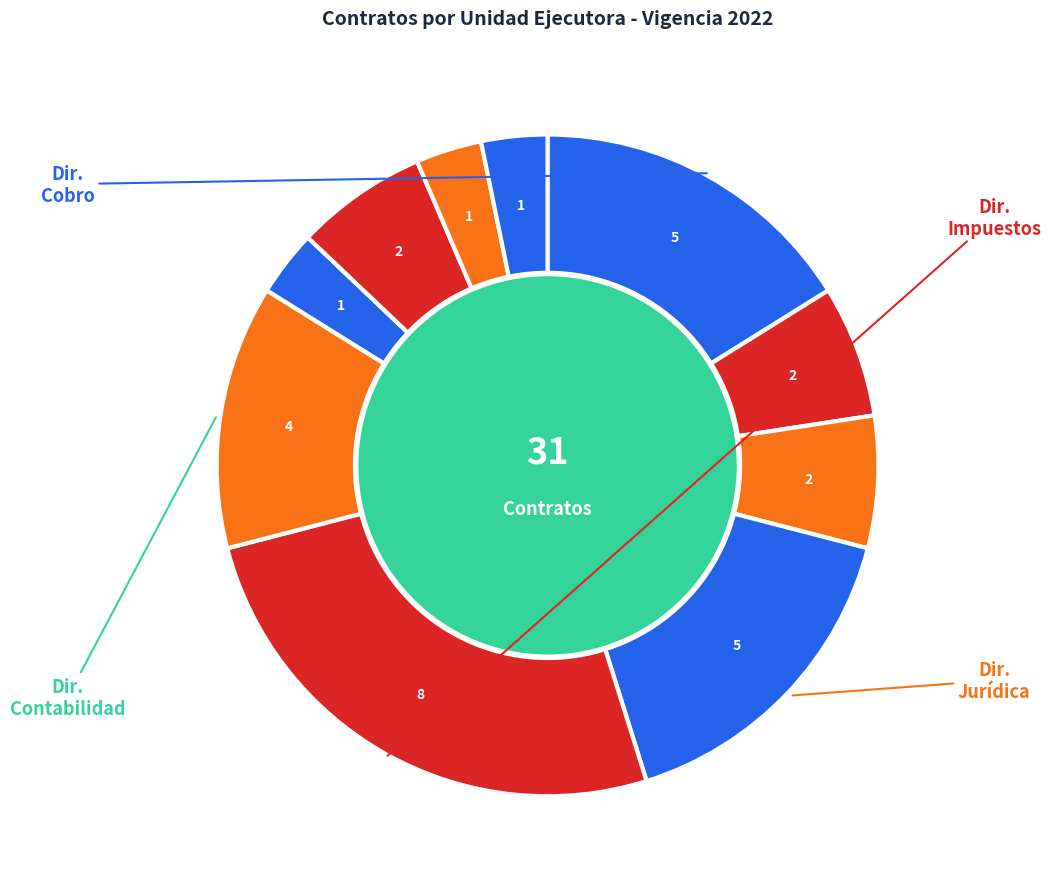

Which category has the biggest portion of the pie?

Dir_Impuestos